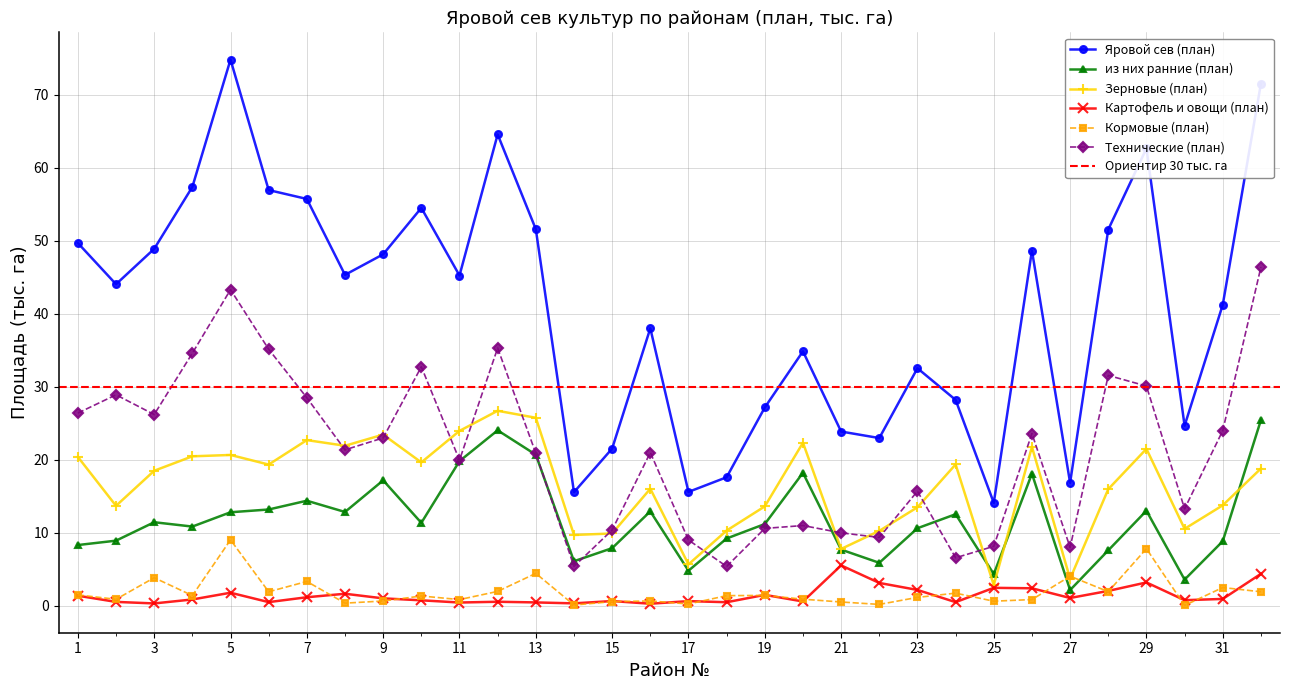

What is the value of the Кормовые (план) point at the 12th from the left?

2.0